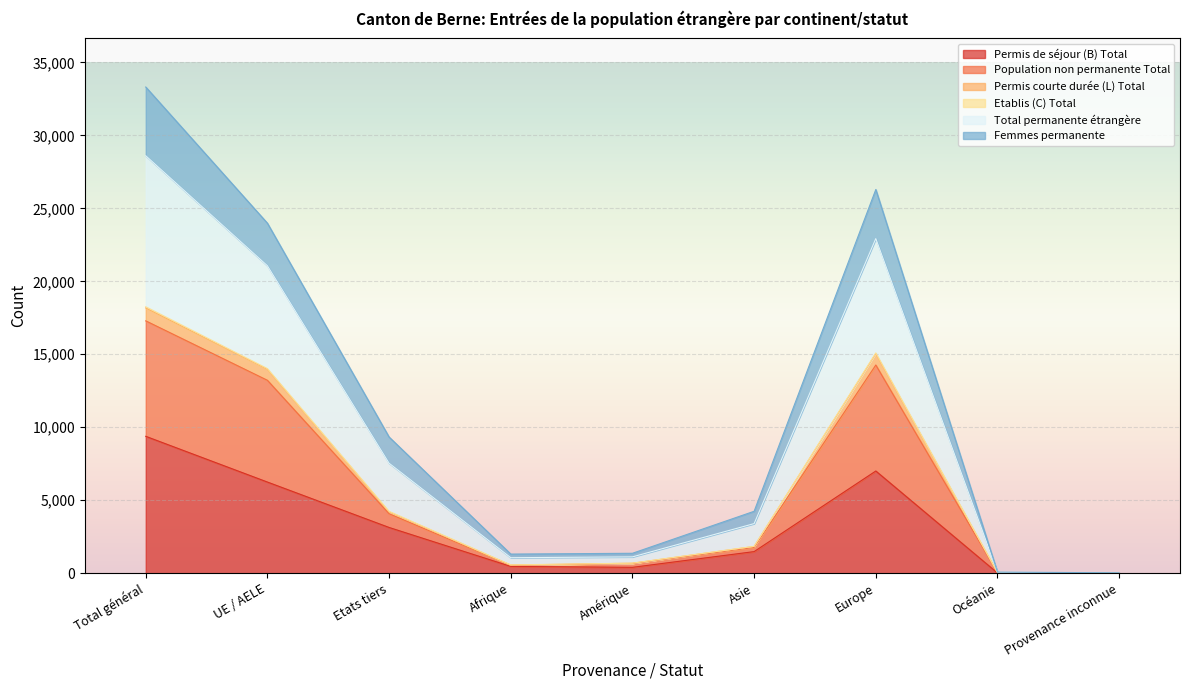

Which category has the lowest value in the Total permanente étrangère series?

Provenance inconnue